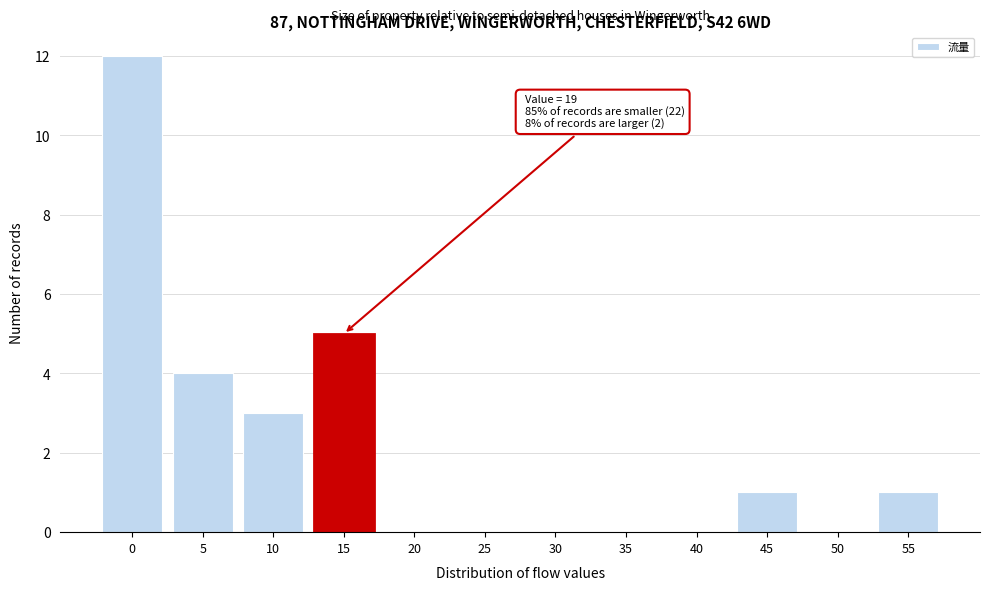

Reading right to left, what are all the values shown in this chart?

55=1	50=0	45=1	40=0	35=0	30=0	25=0	20=0	15=5	10=3	5=4	0=12